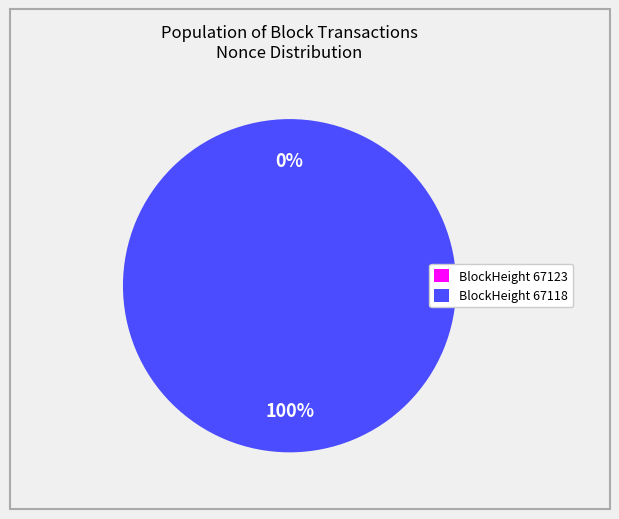

To the nearest percent, what portion does BlockHeight 67118 represent?

100%